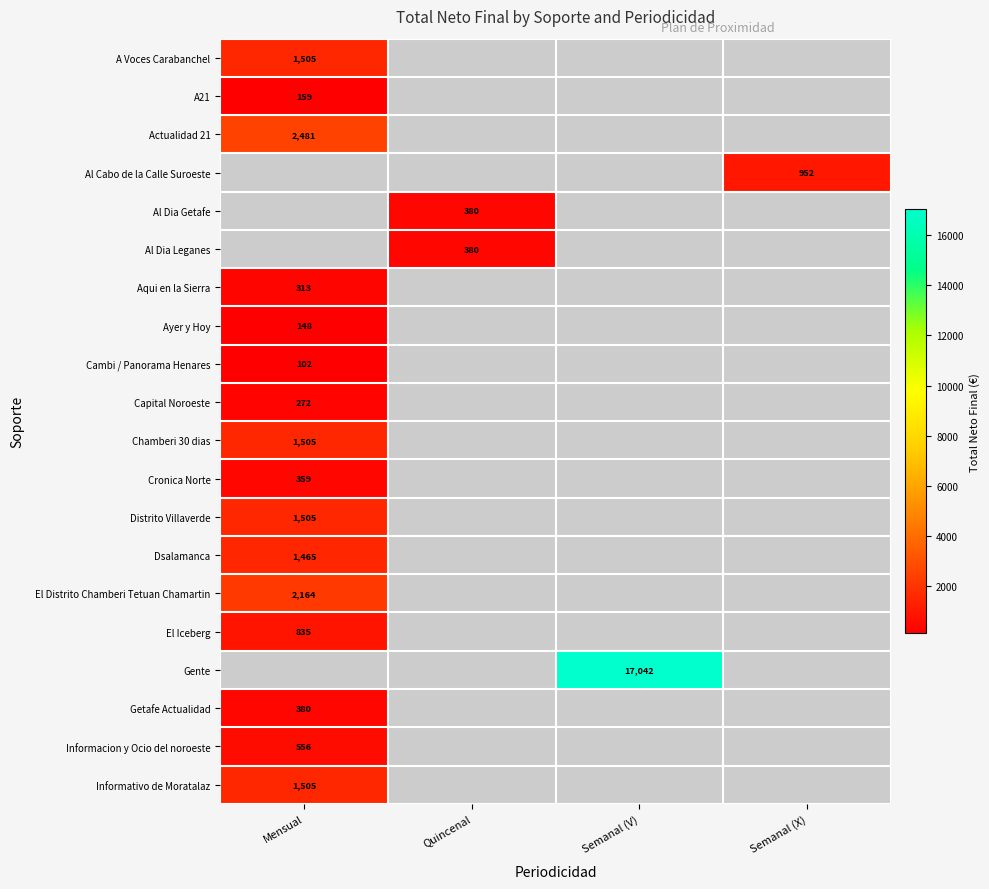

What is the highest value of the Distrito Villaverde series?

1505.2